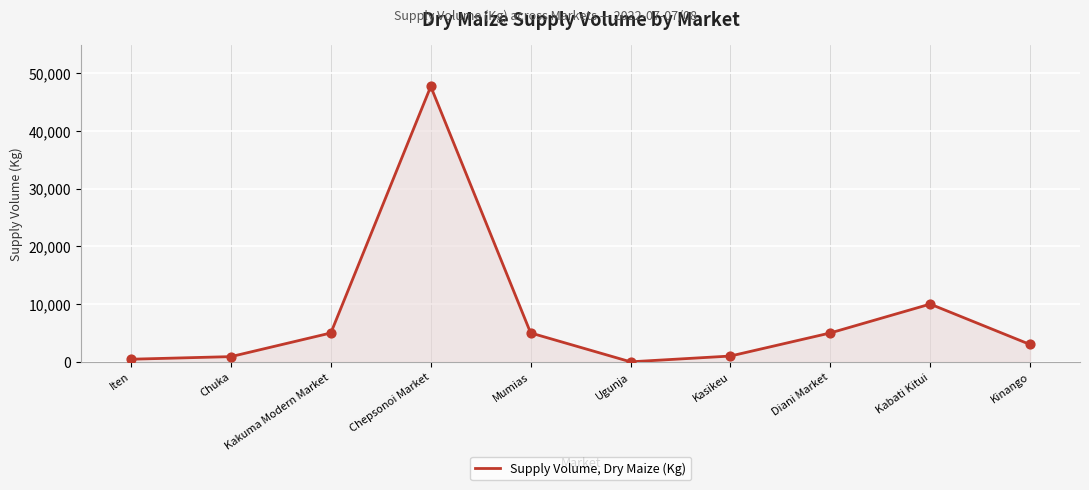

Between Mumias and Iten, which is larger?

Mumias